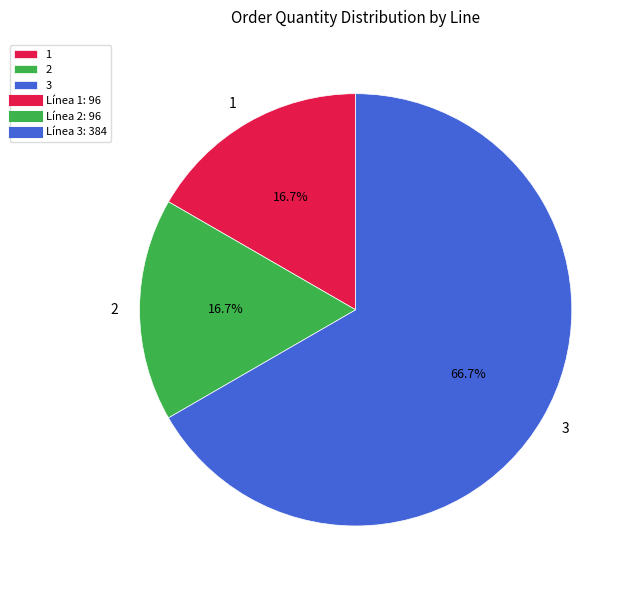

Is there a majority slice in this chart?

Yes